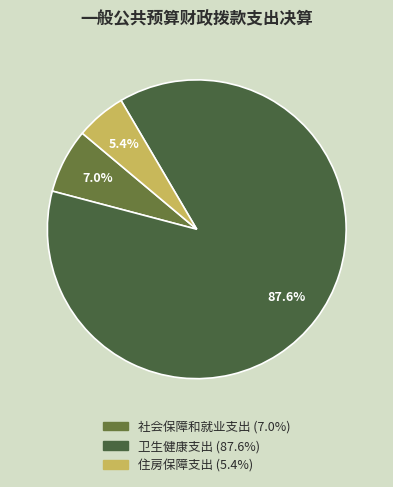

Approximately how many times larger is the value at 社会保障和就业支出 compared to 卫生健康支出?

0.1